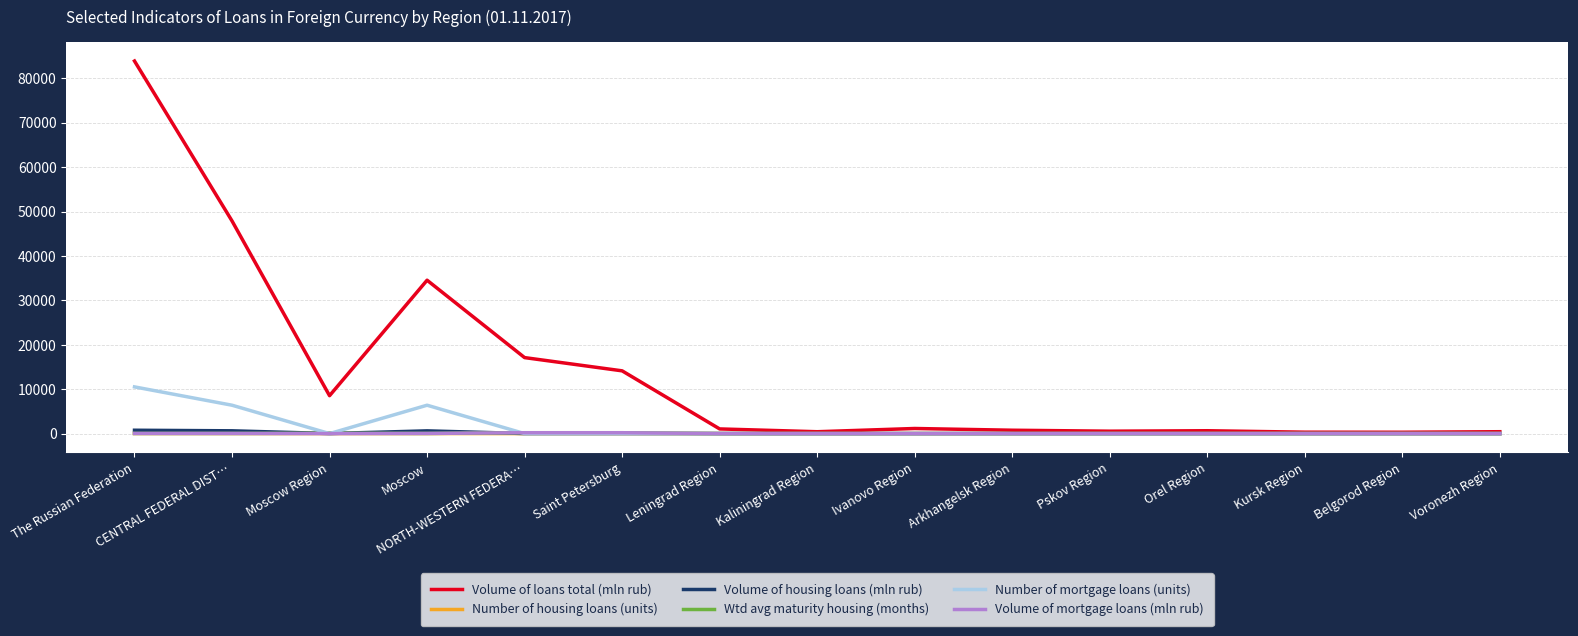

What is the lowest value of the Volume of loans total (mln rub) series?

303.0